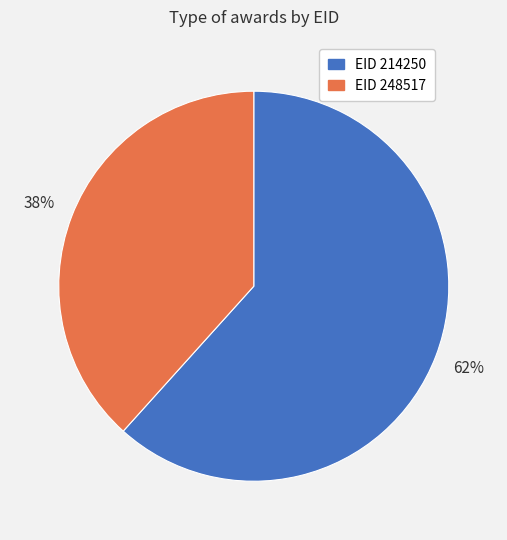

To the nearest percent, what is the average slice percentage?

50%